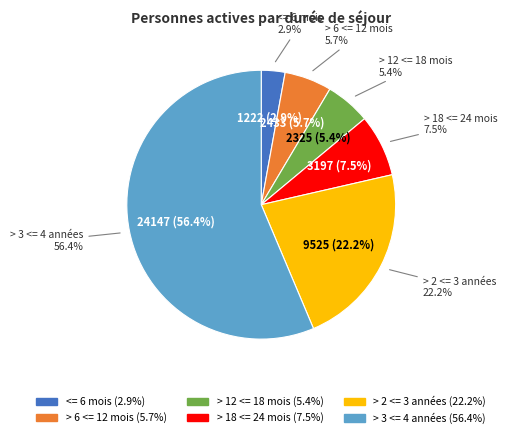

How many slices are in this pie chart?

6